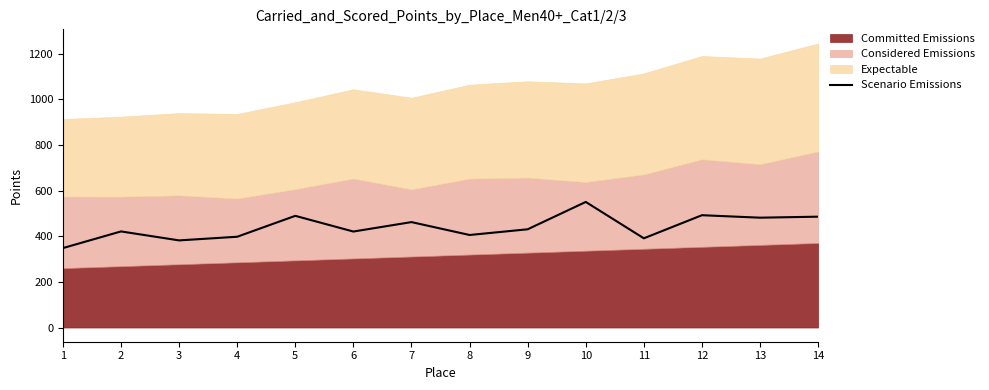

What is the sum of all values?

6153.5